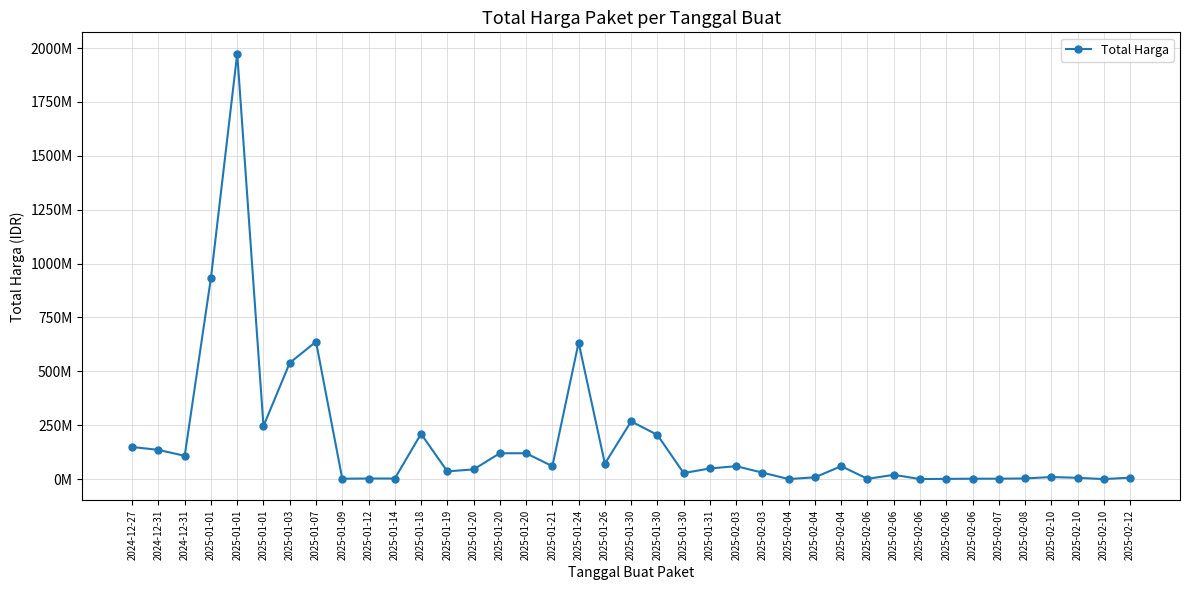

What is the label of the 12th point from the right?

2025-02-04